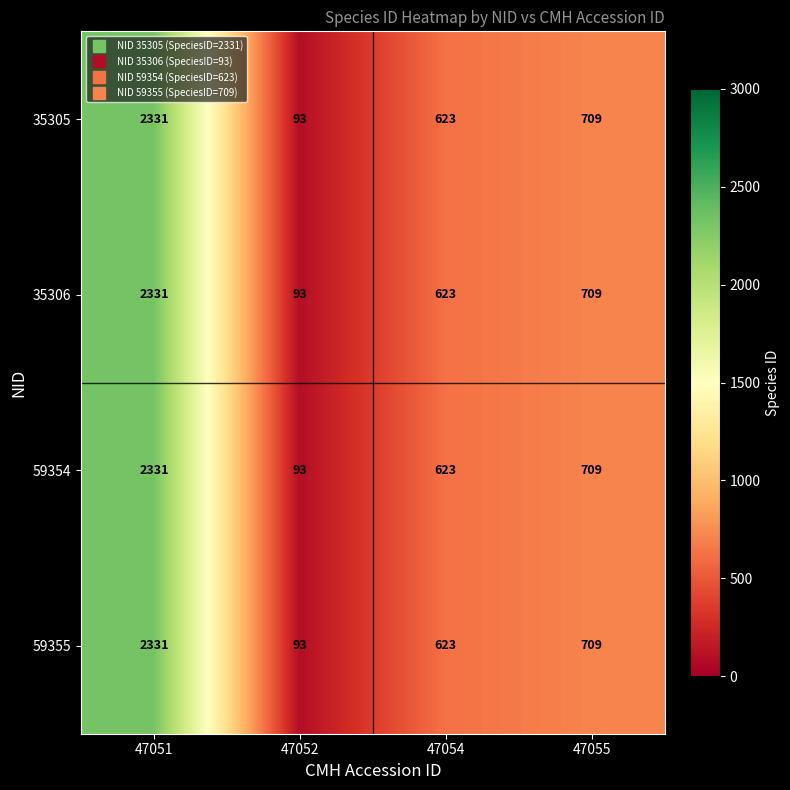

What is the sum of the 35306 values at 47055 and 47052?

802